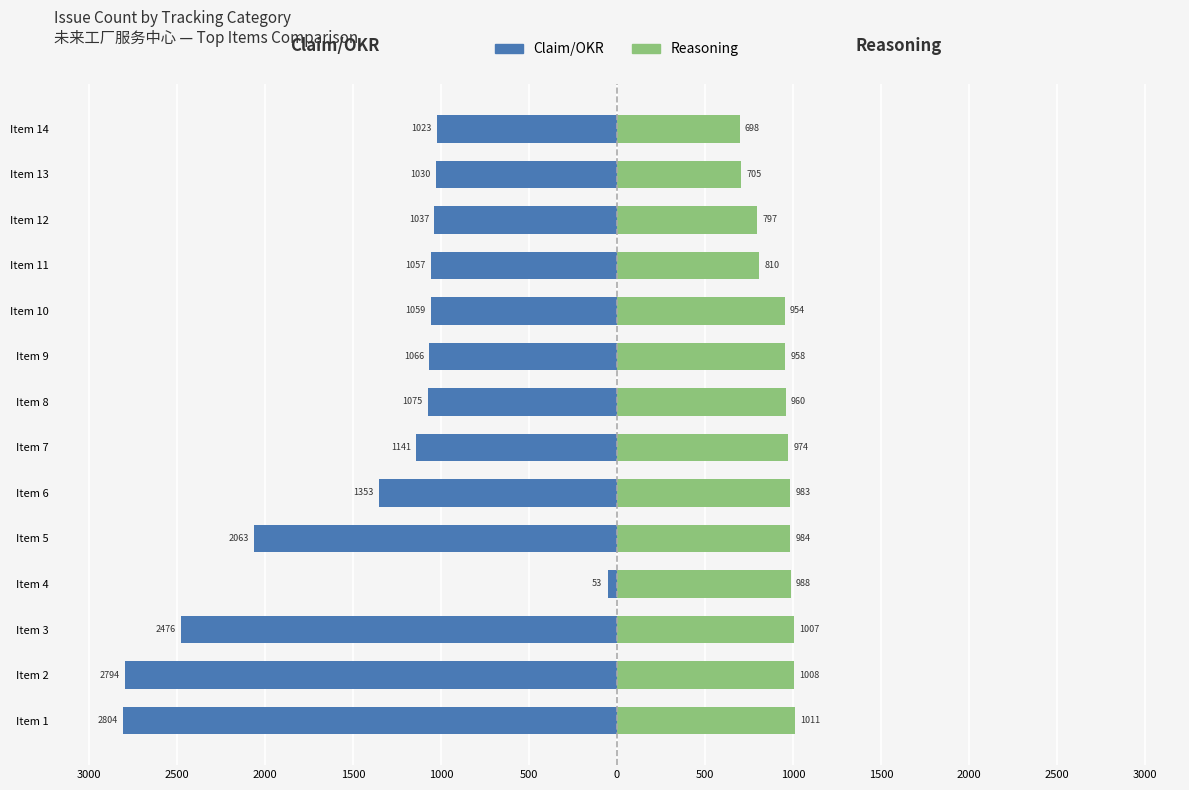

How many groups of bars are there?

14